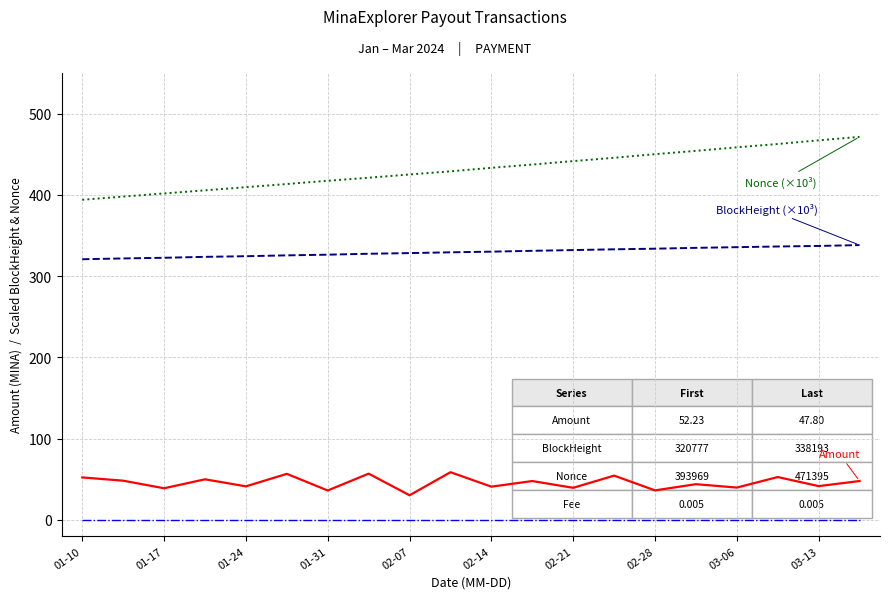

What is the greatest value displayed?

471.4